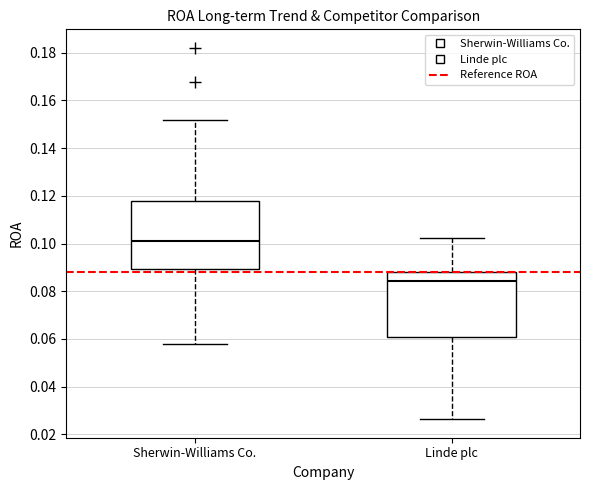

Reading left to right, transcribe this box plot: for each box, give where its median line is, the range the box spans, and where its two whiskers end, as read against the y-axis. The values are not printed on the chart, so give them approximately, as read against the axis.

Sherwin-Williams Co.: median 0.102, box 0.090 to 0.118, whiskers 0.058 to 0.152
Linde plc: median 0.084, box 0.062 to 0.088, whiskers 0.026 to 0.102